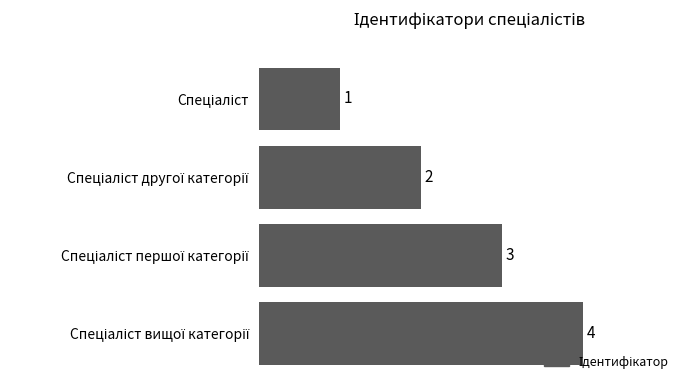

What is the value of the 2nd bar from the top?

2